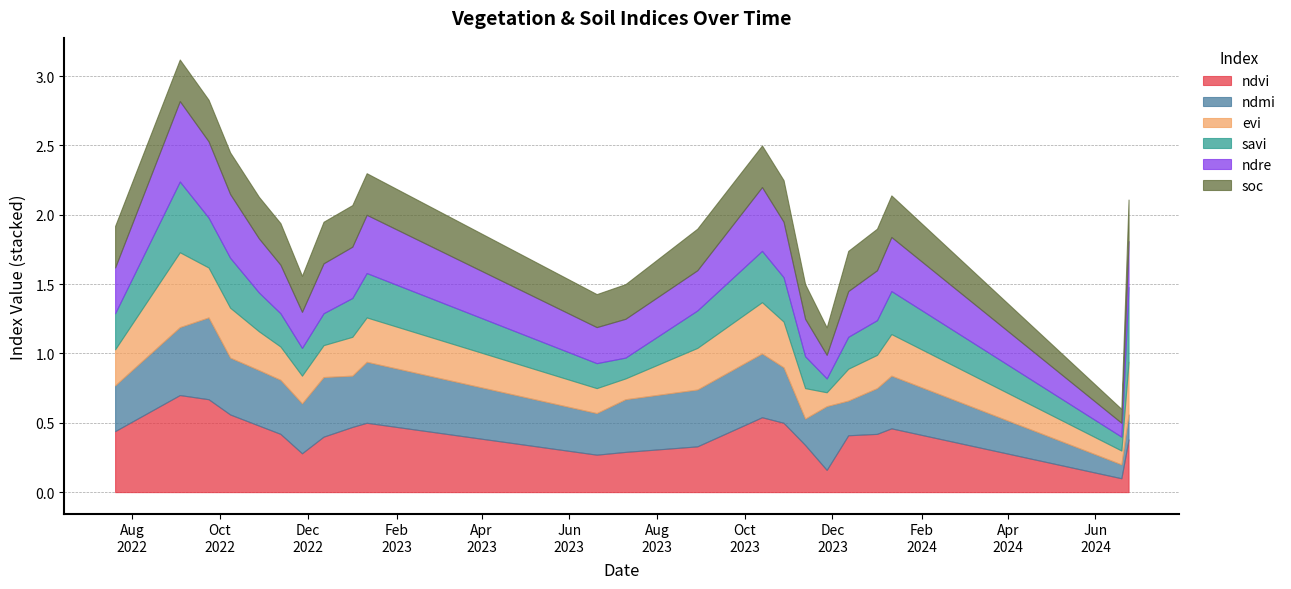

How many evi values are between 0 and 1?

22